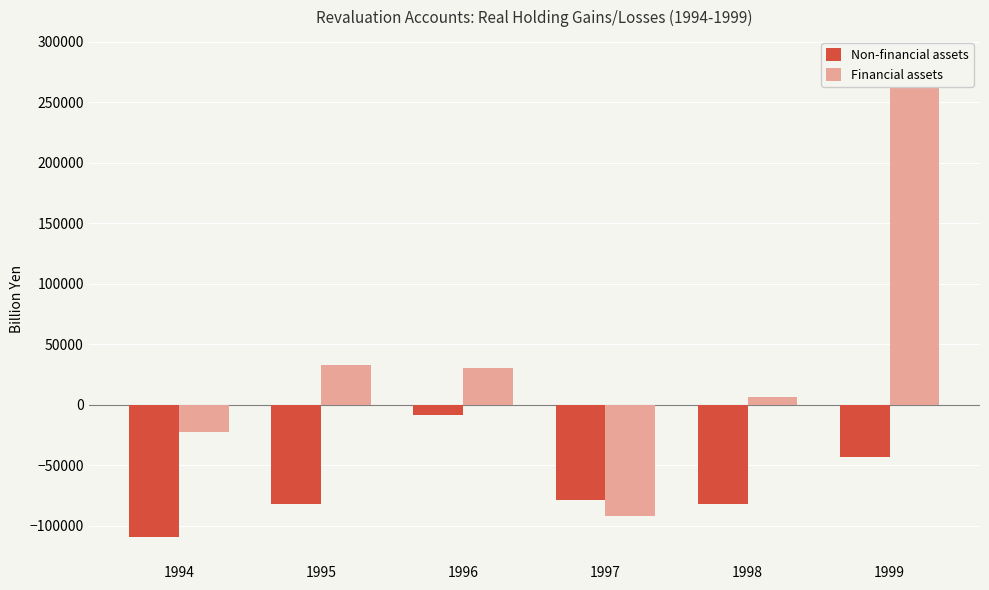

At which label is Financial assets closest to 96036?

1995